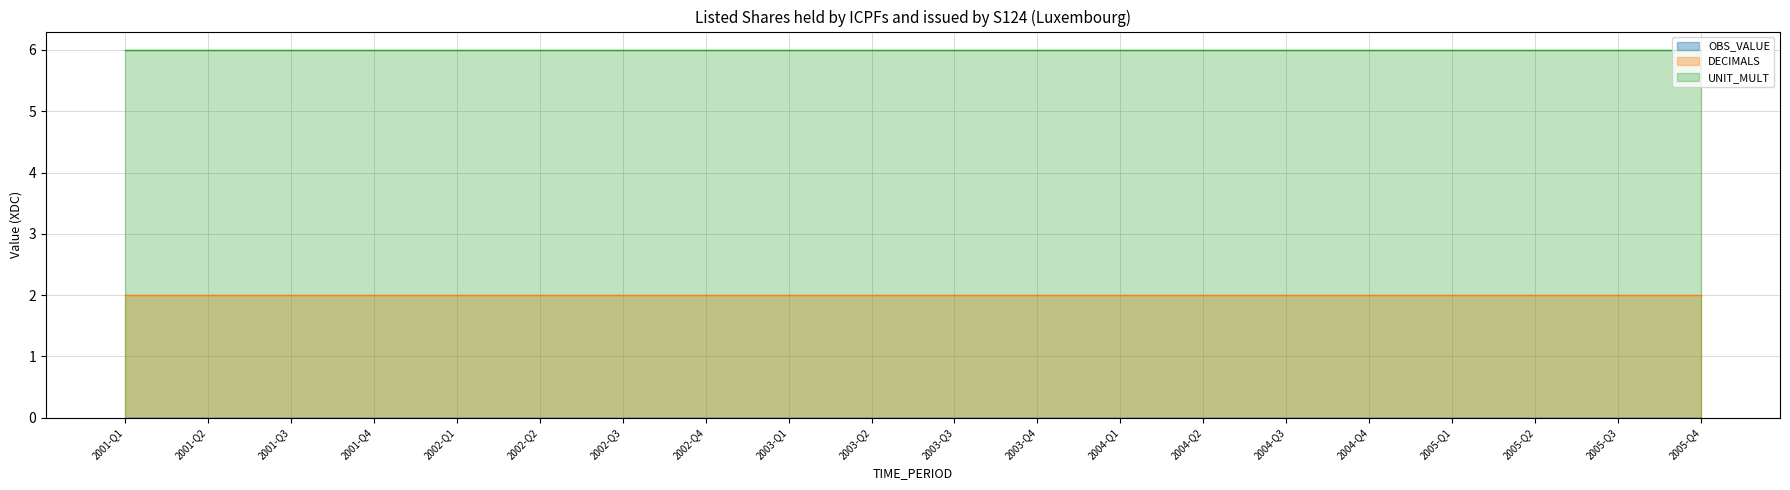

True or false: DECIMALS and UNIT_MULT cross at least once.

False